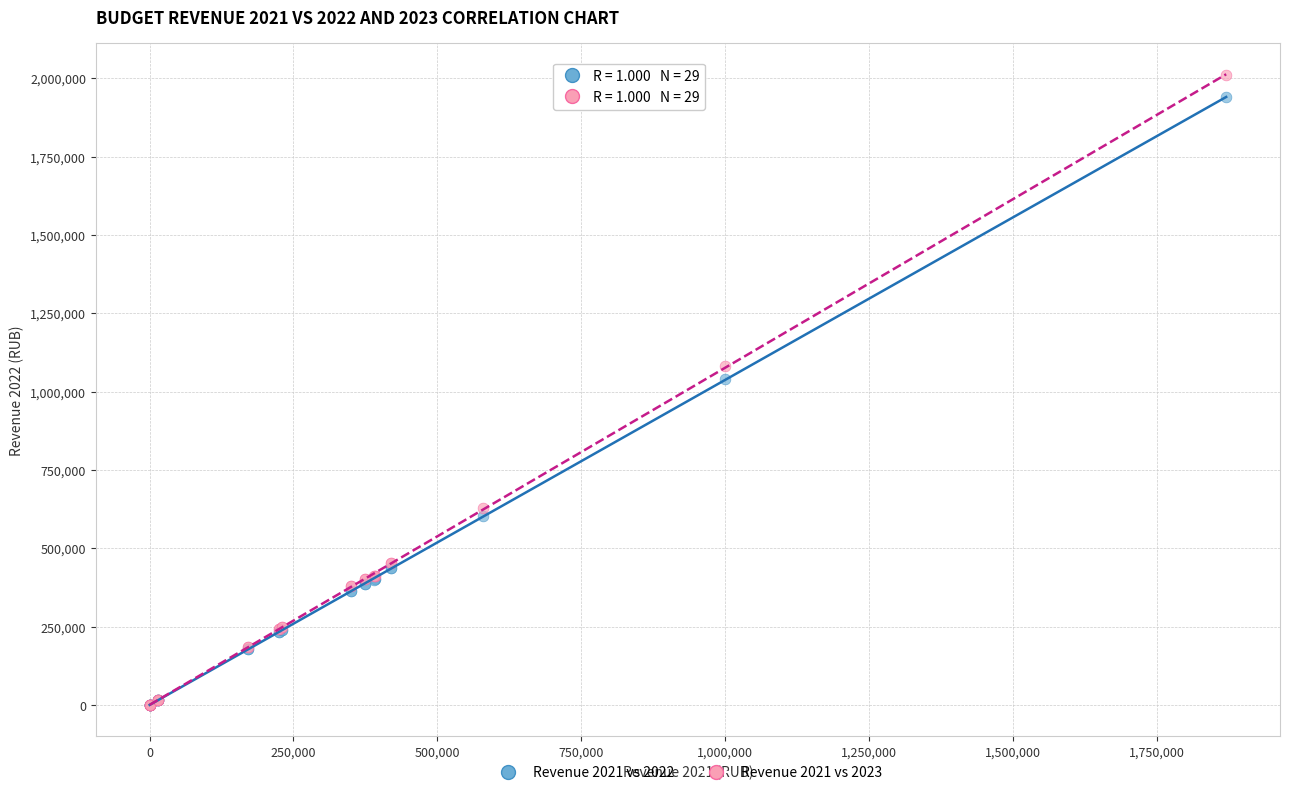

Which series contains the highest Y value?

Revenue 2021 vs 2023